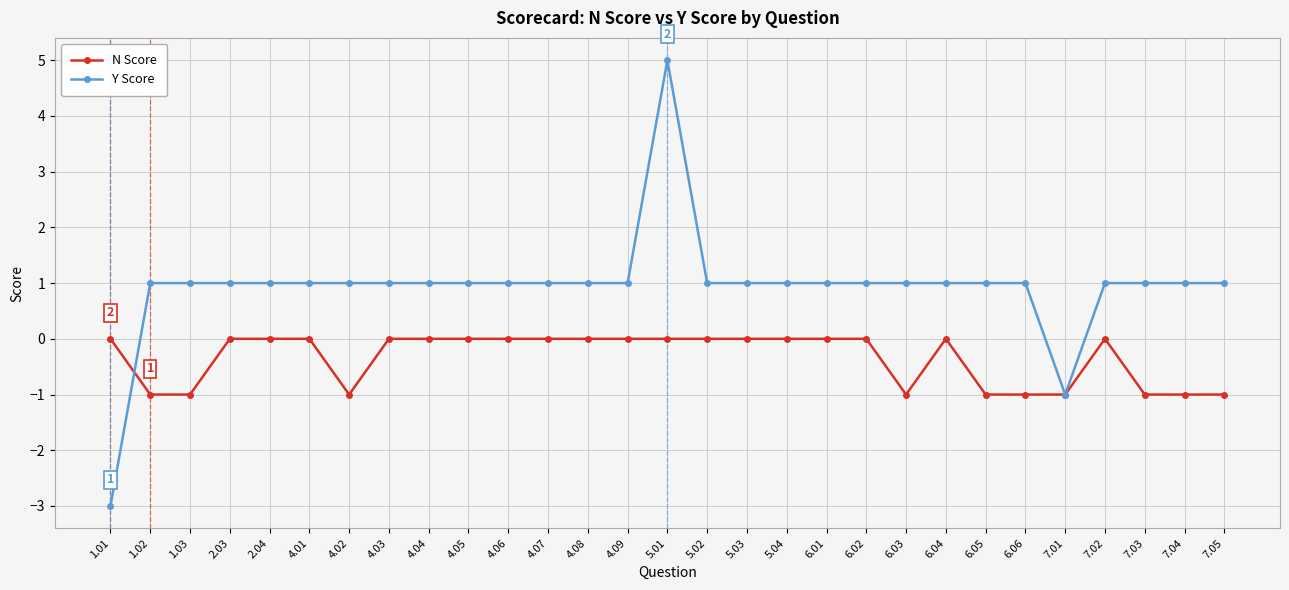

At which category is the sum across all series the highest?

5.01